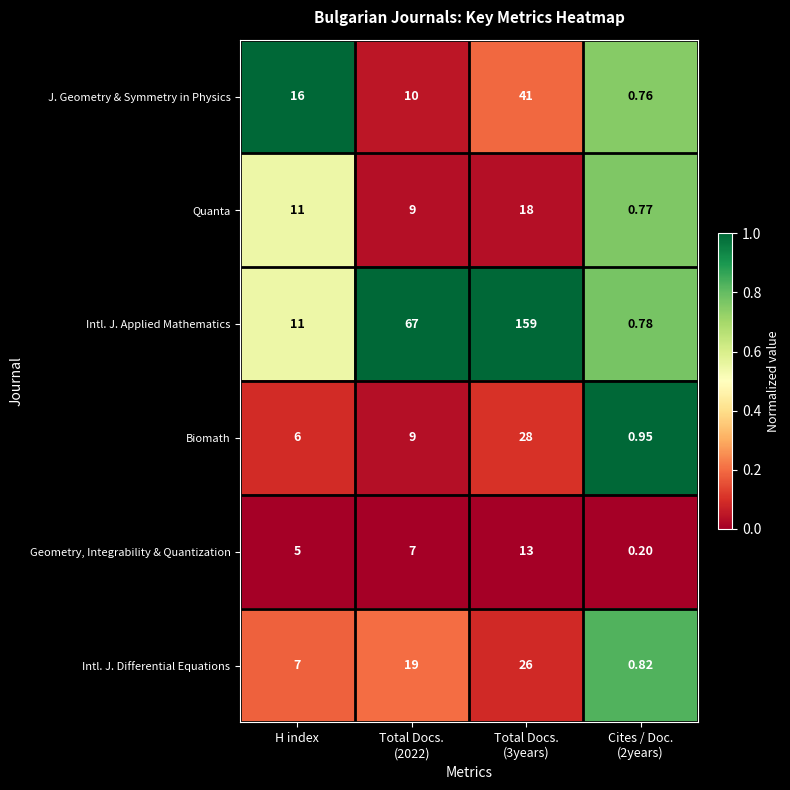

Which series has the widest spread of values?

Intl. J. Applied Mathematics